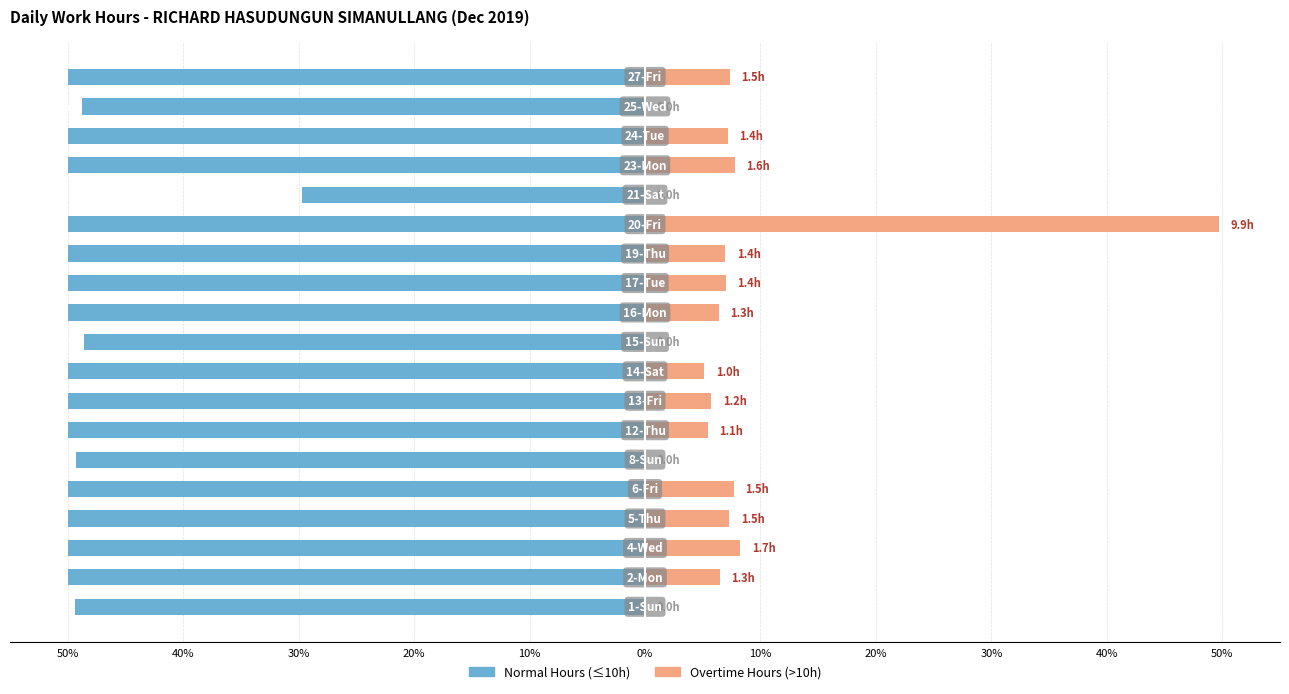

What is the greatest value displayed?

49.7